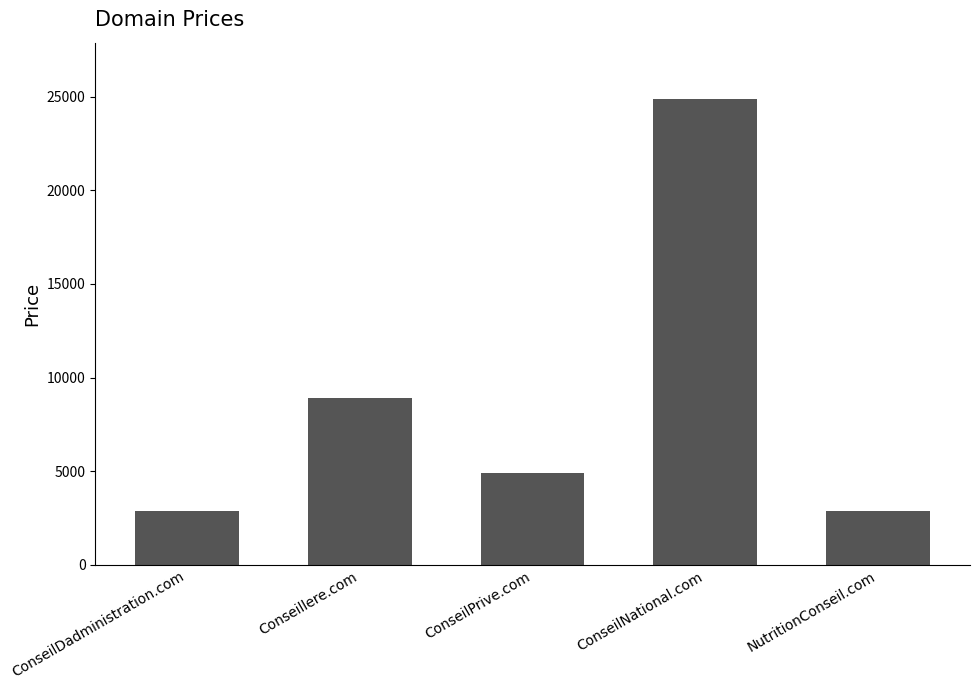

How many bars are there in total?

5